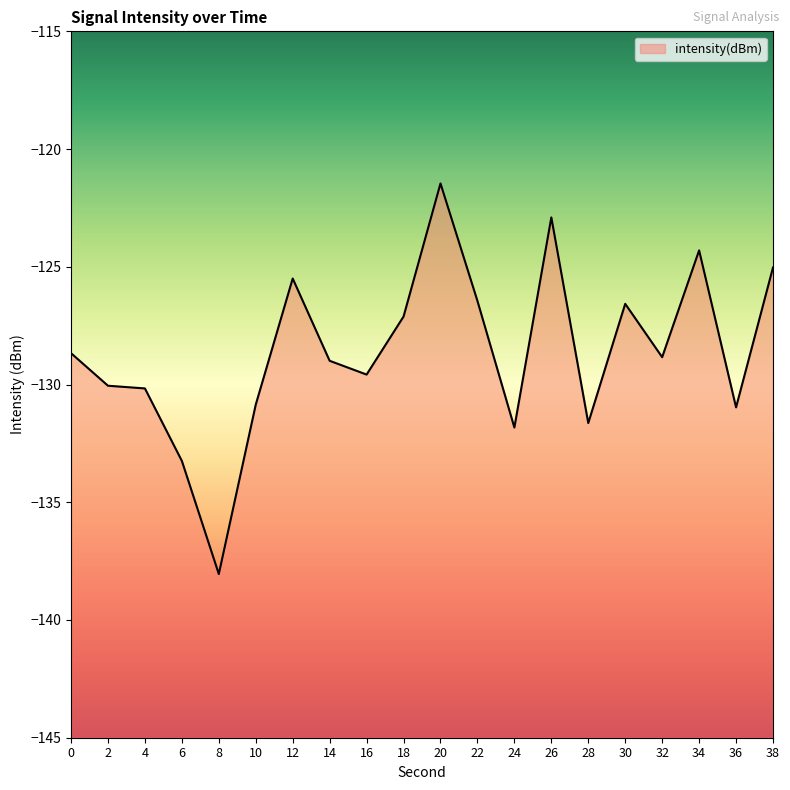

At which category does the chart reach its peak across all series?

20